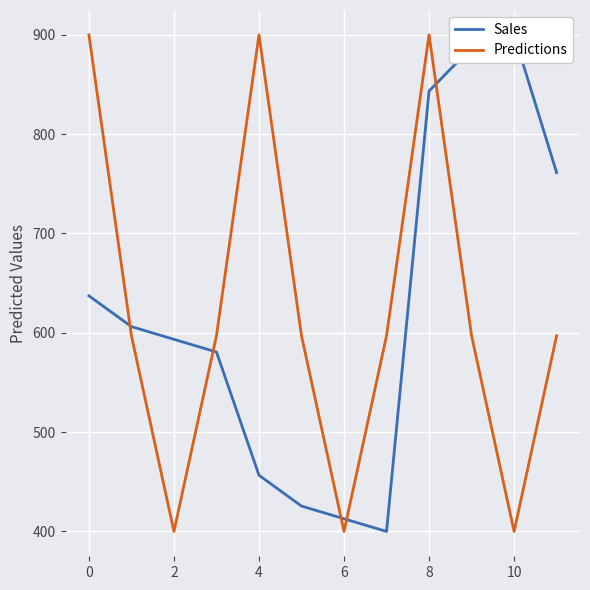

True or false: Sales has a value of 608.9 at 10.

False